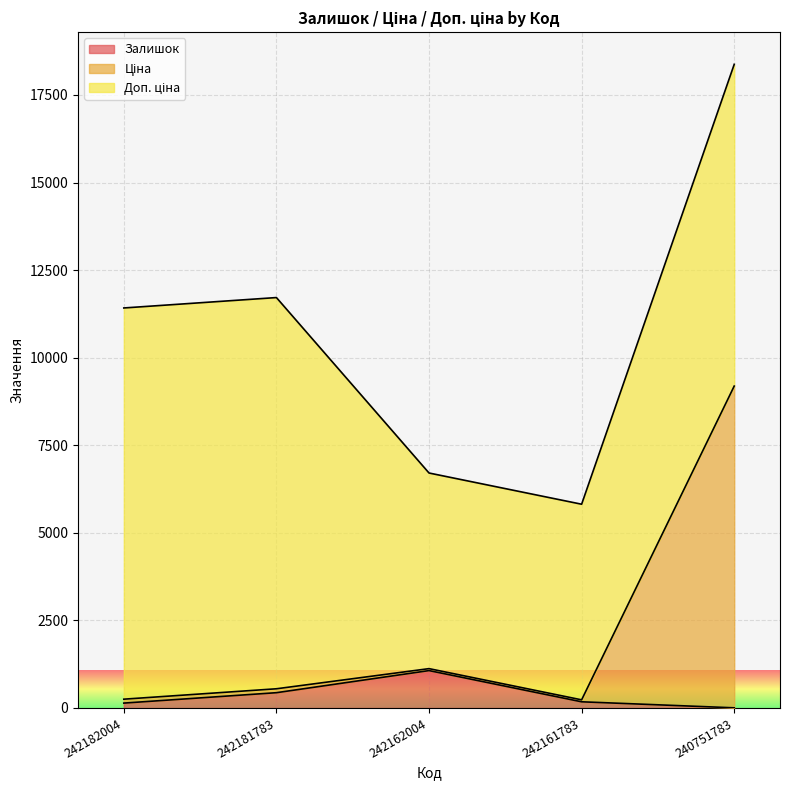

Is the value of Залишок at 242181783 greater than the value of Ціна at 242161783?

Yes